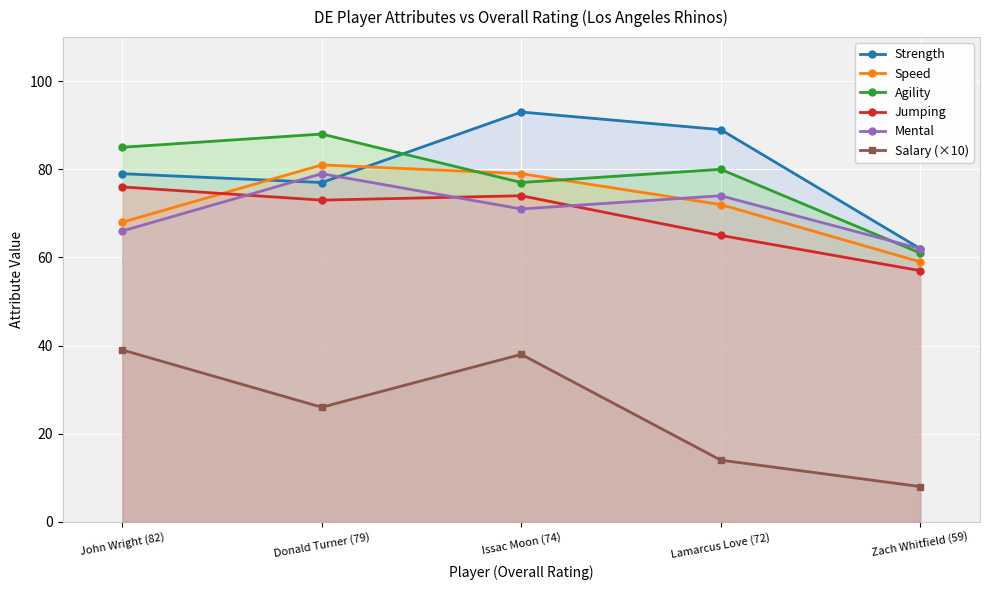

Where does the Speed series first go above 72?

Donald Turner (79)